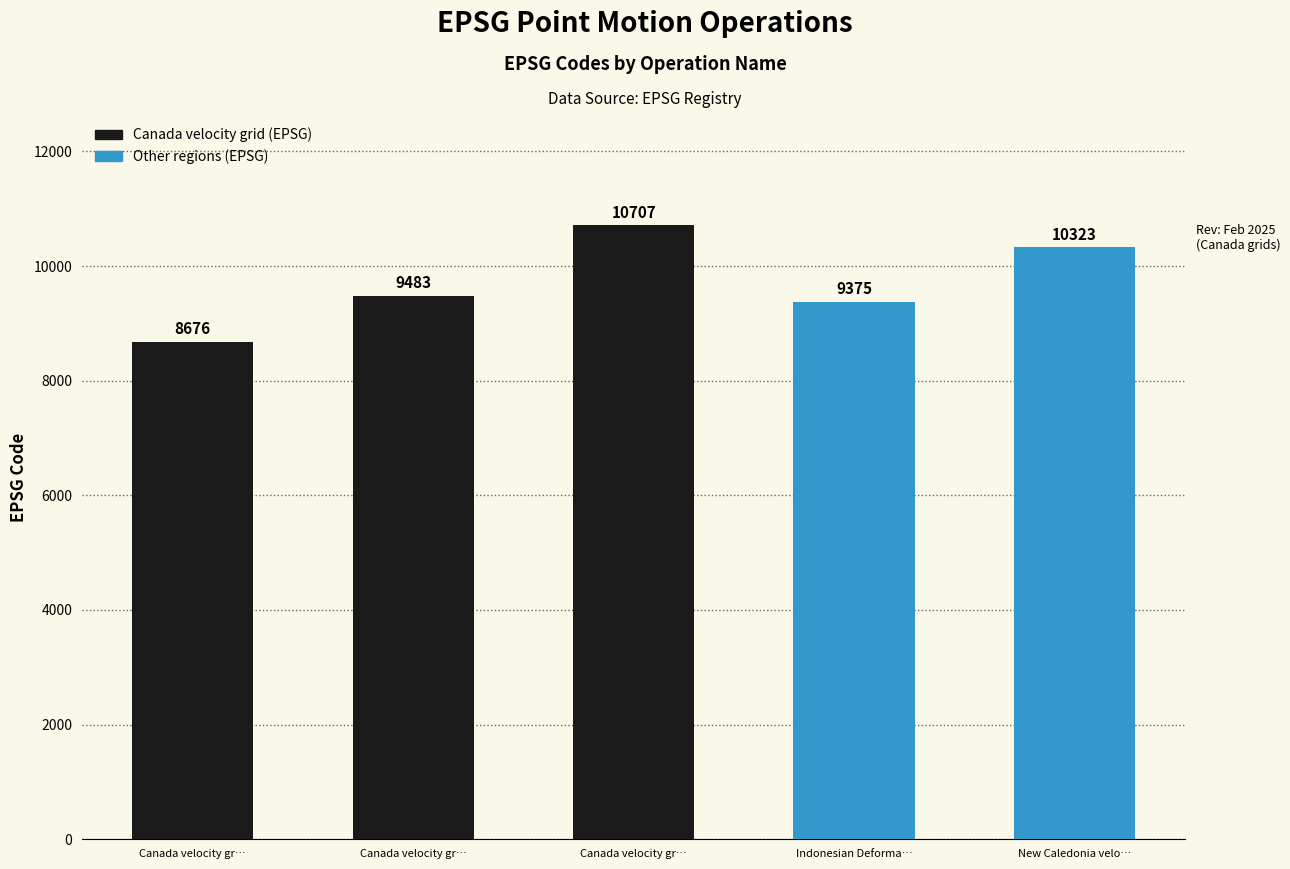

What is the value of the 2nd bar from the left?

9483